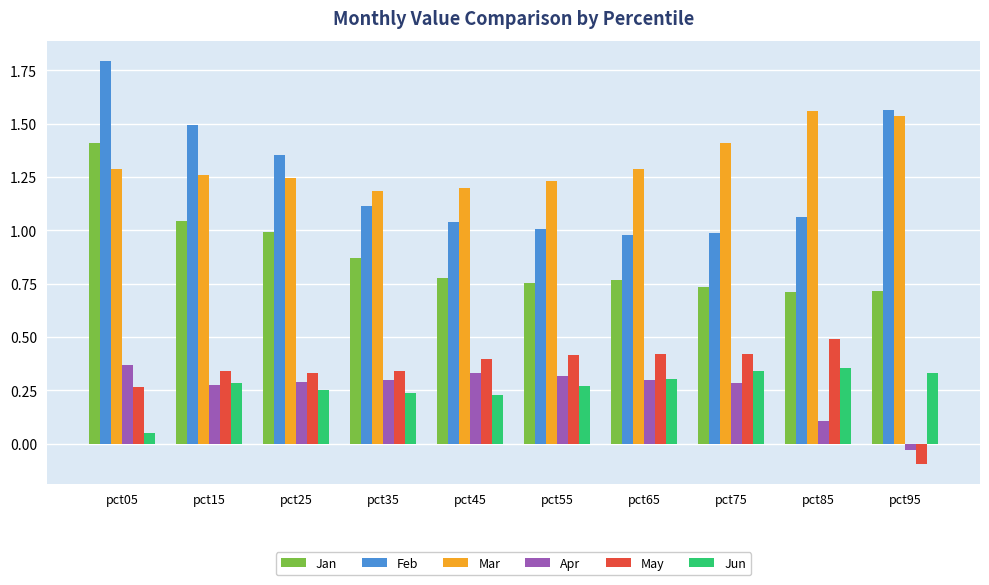

What are all the series names shown in the legend?

Jan, Feb, Mar, Apr, May, Jun